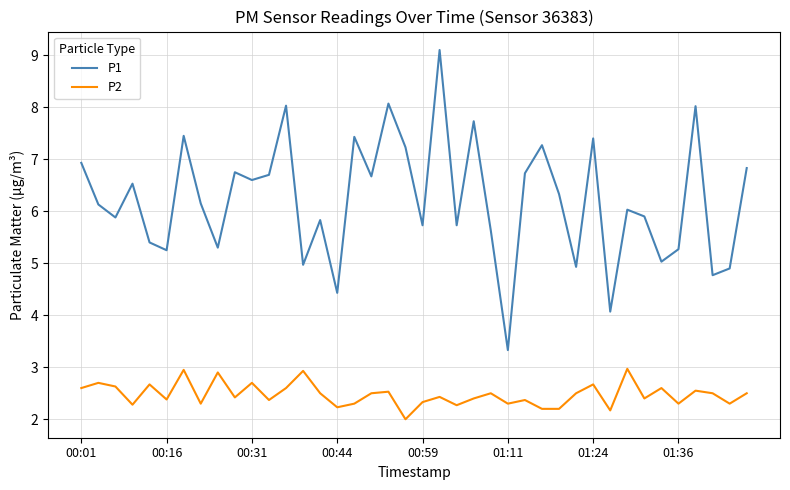

In P1, how many points are higher than both neighbors (excluding endpoints)?

13